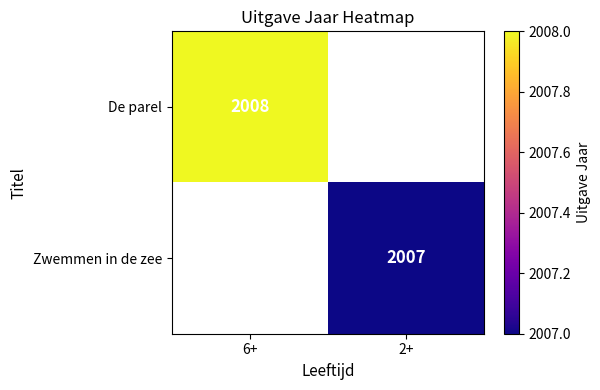

At how many categories does at least one series exceed 2007?

1